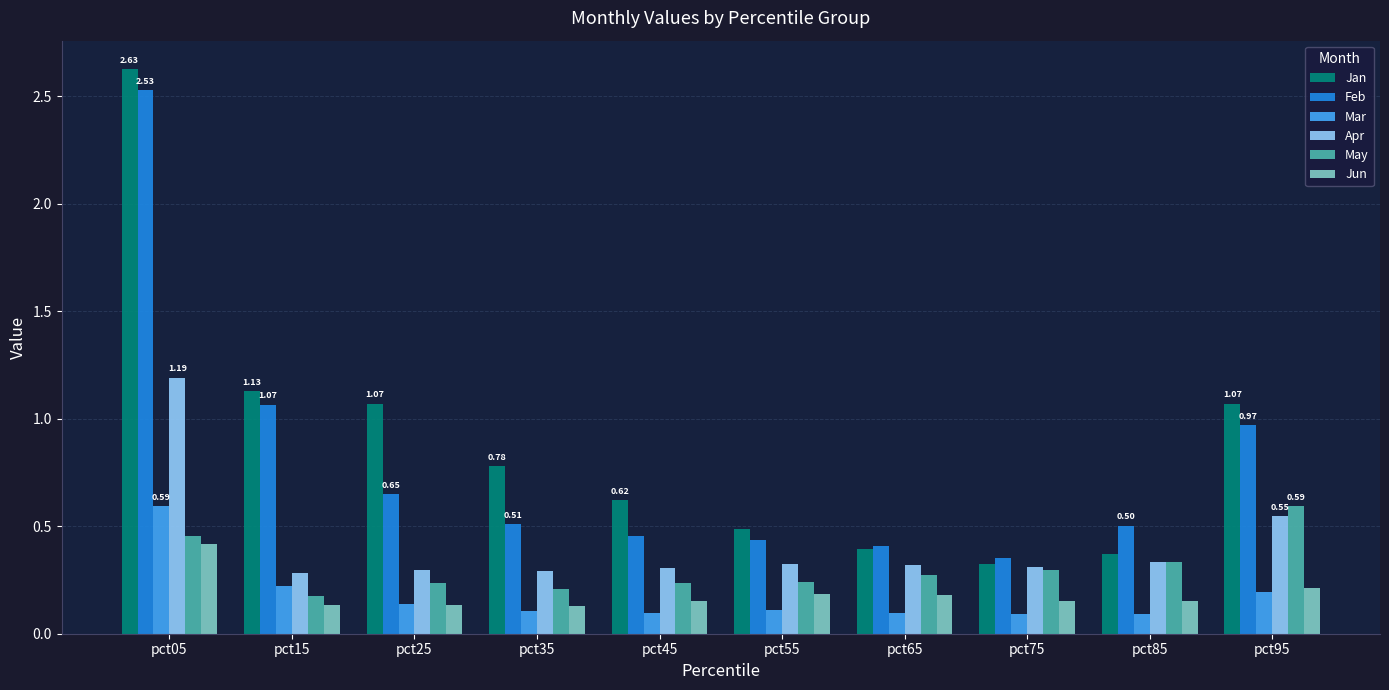

What is the difference between the second highest and second lowest values in the Feb series?

0.7